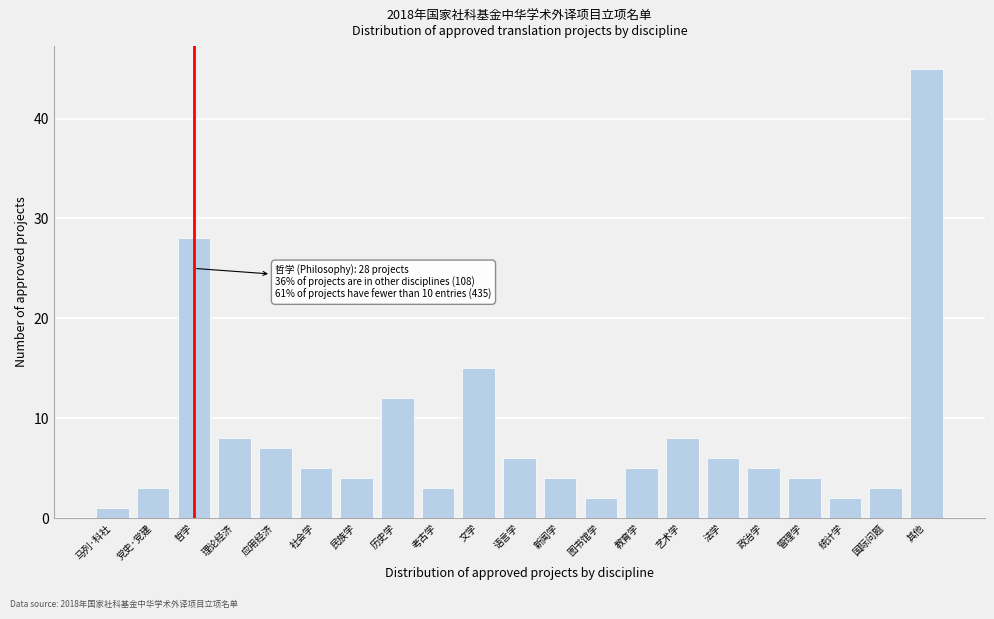

Reading left to right, what are all the values shown in this chart?

马列·科社=1	党史·党建=3	哲学=28	理论经济=8	应用经济=7	社会学=5	民族学=4	历史学=12	考古学=3	文学=15	语言学=6	新闻学=4	图书馆学=2	教育学=5	艺术学=8	法学=6	政治学=5	管理学=4	统计学=2	国际问题=3	其他=45